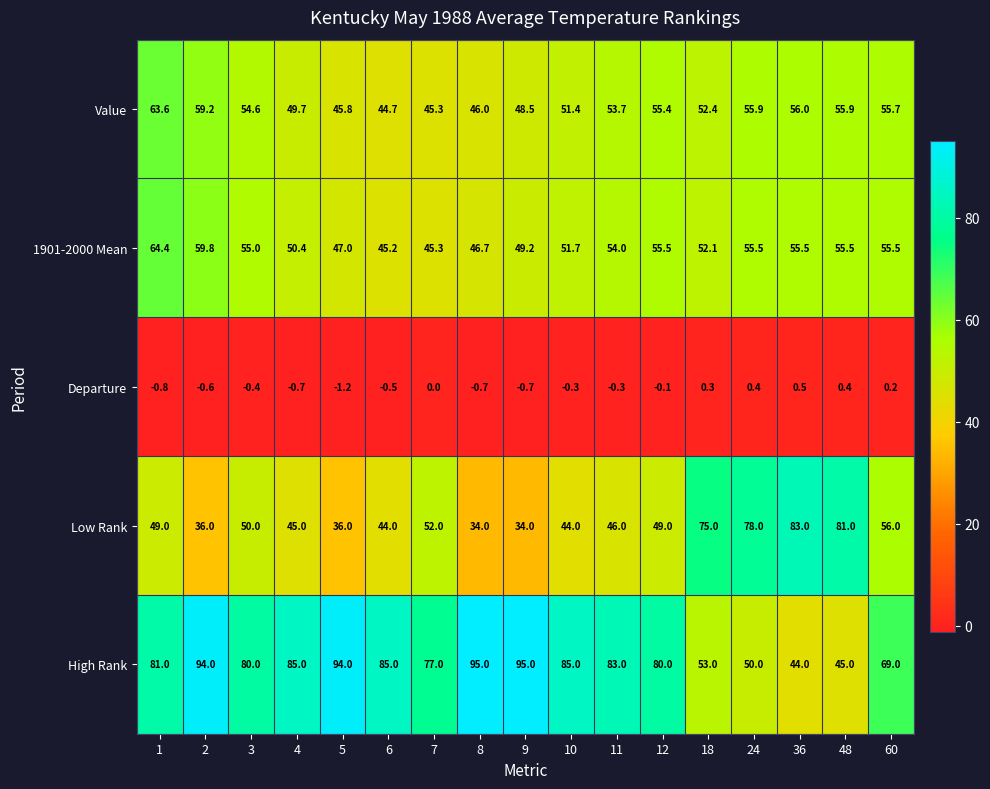

True or false: Value has a value of 59.4 at 7.

False